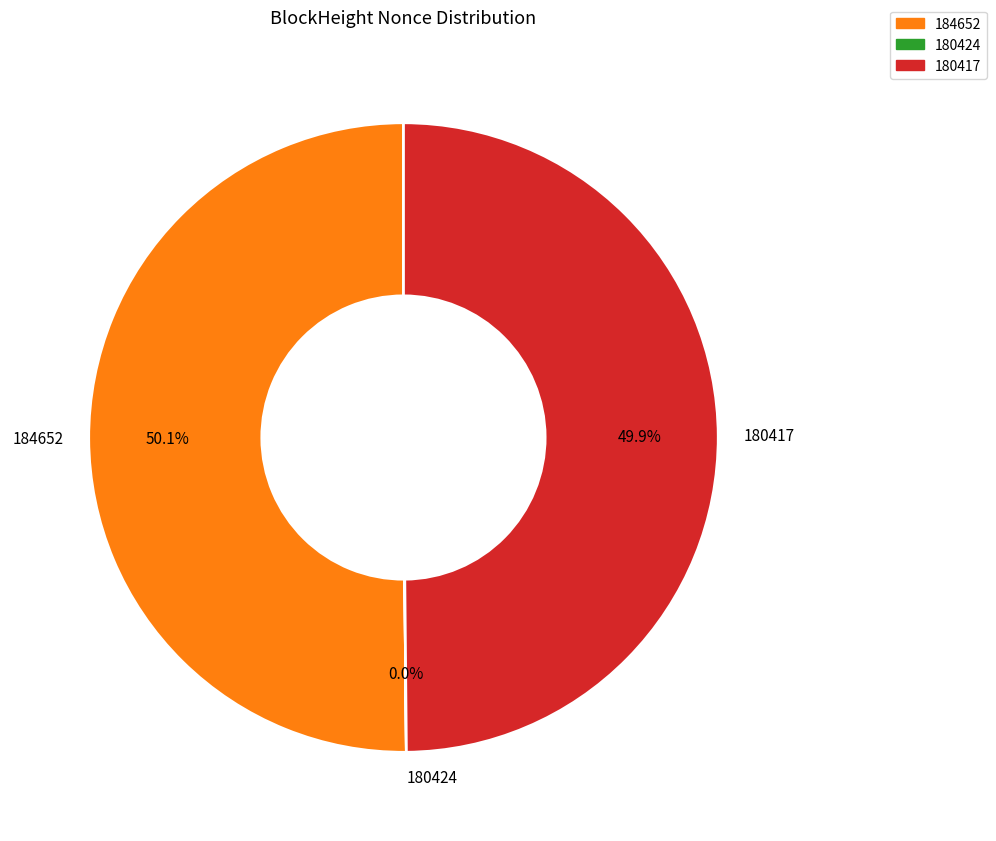

Approximately how many times larger is the value at 180417 compared to 184652?

1.0